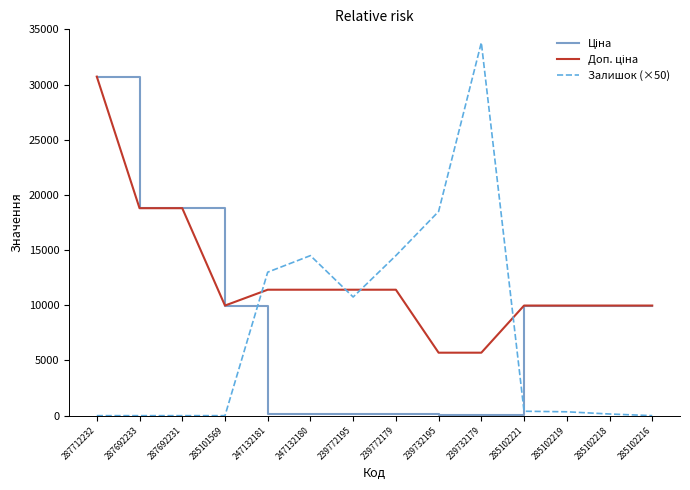

Which category has the highest value across all series?

239732179